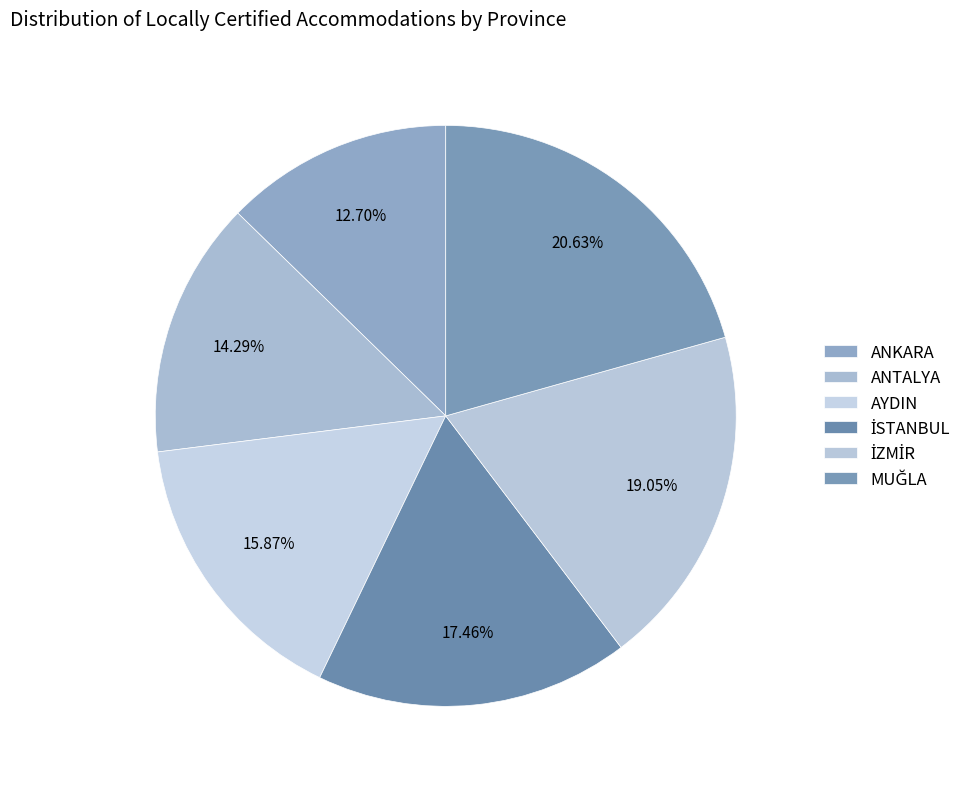

How many segments does this pie chart have?

6